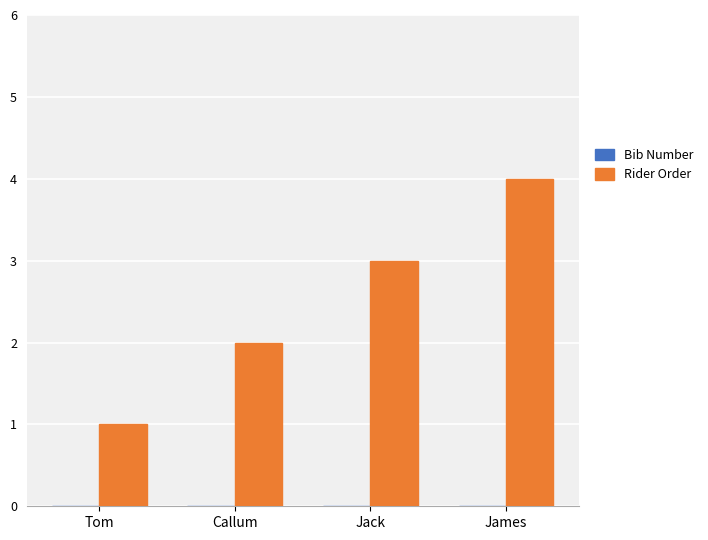

The value at Callum is 1. True or false?

False